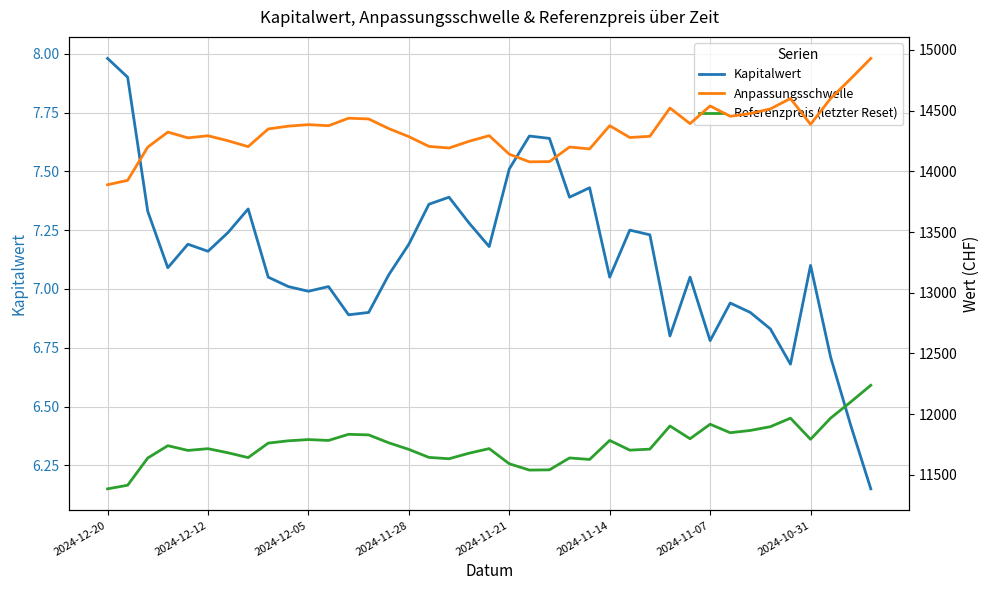

Between 26 and 25, which is larger?

26